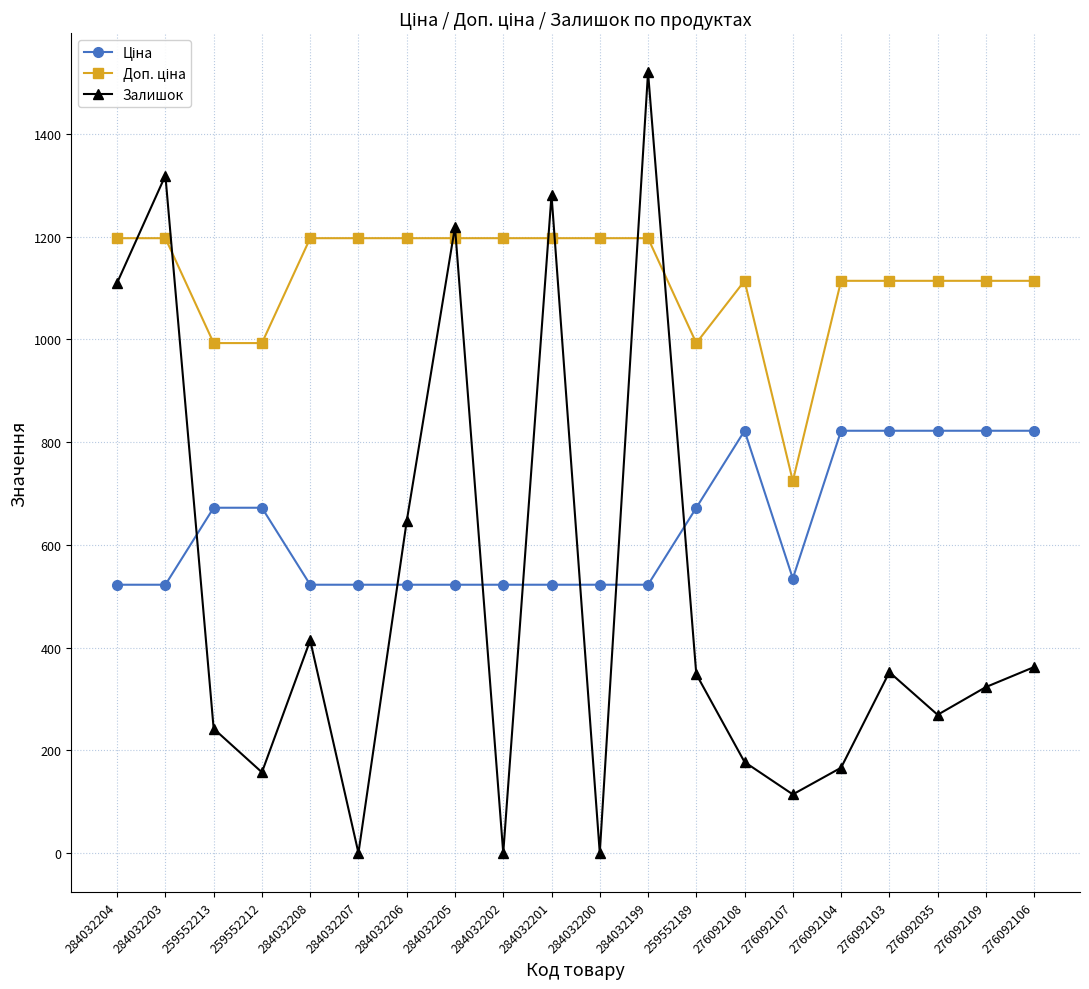

At which label does Залишок reach its peak?

284032199